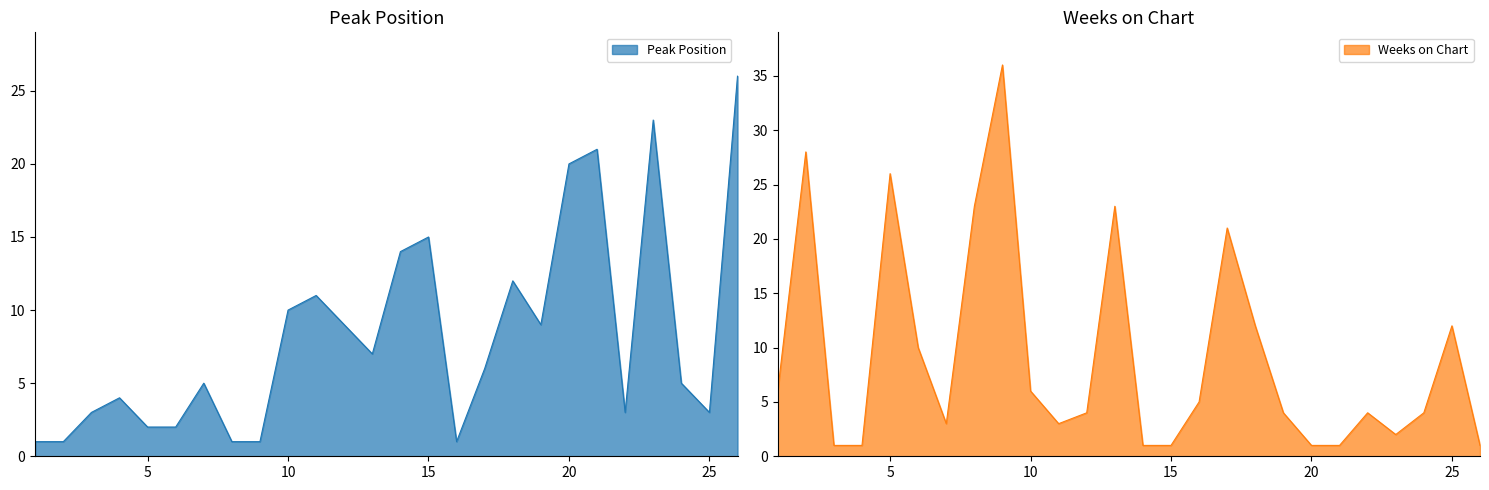

What is the spread (max minus min) of values at 11?

8